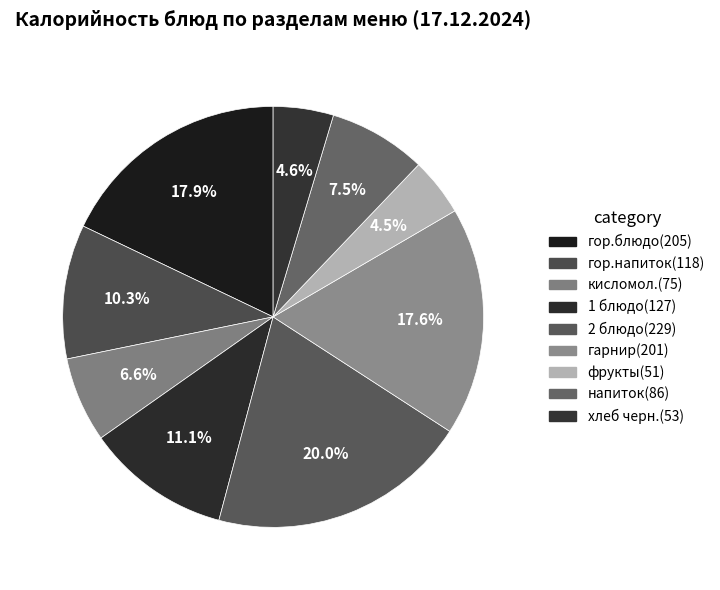

True or false: напиток accounts for 8% of the total.

True